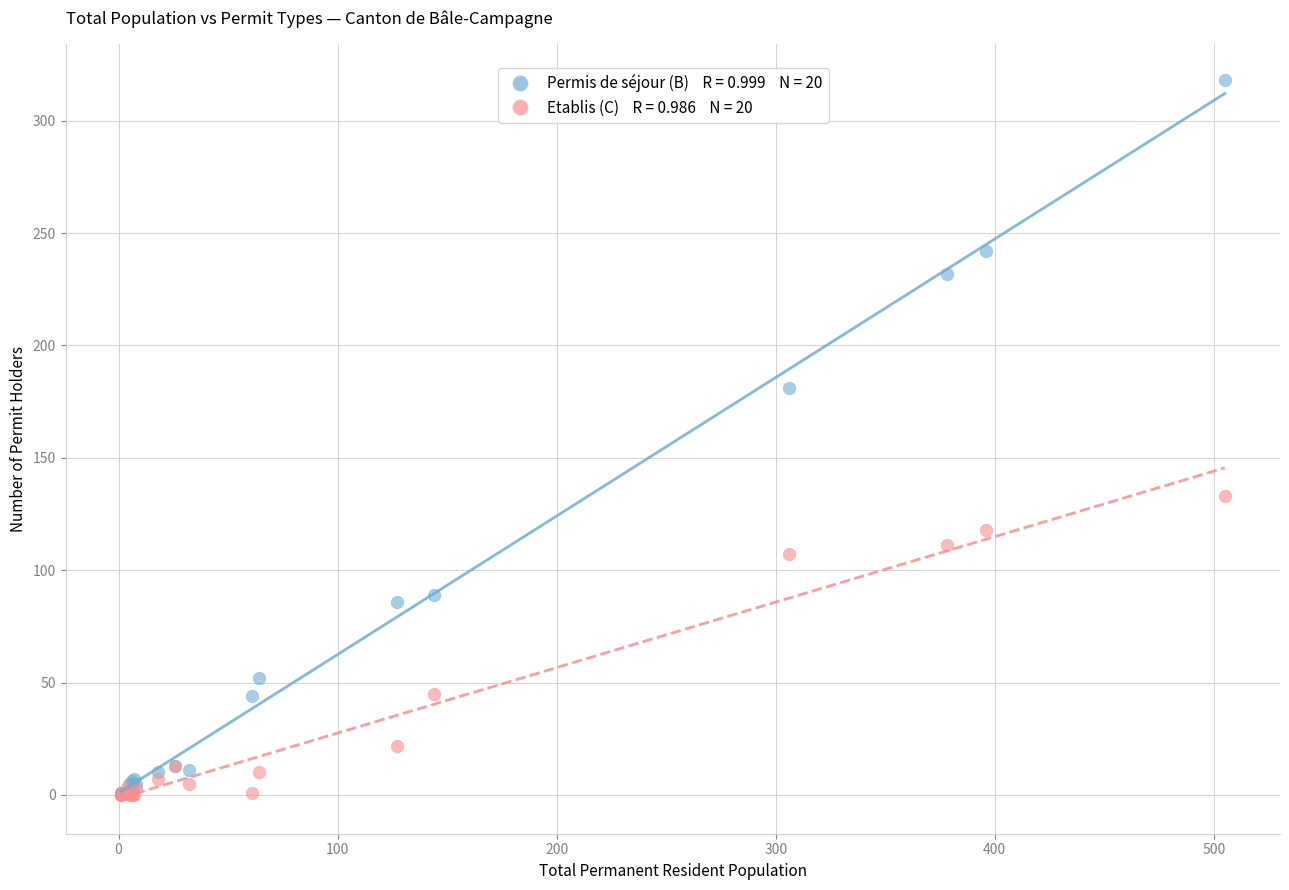

Across all series, what Y value is closest to 159?

181